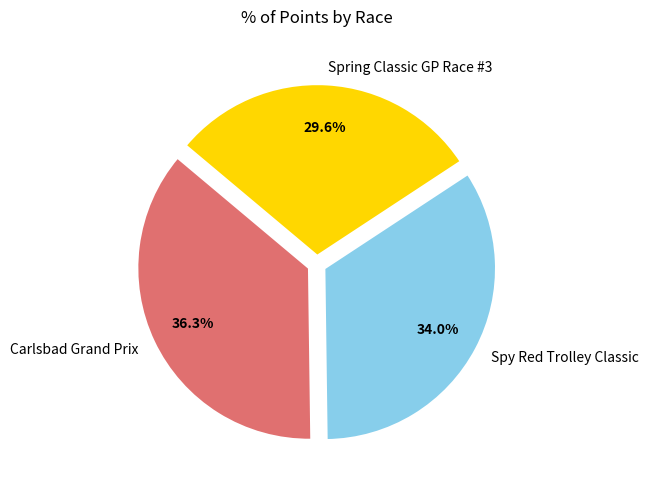

True or false: Spy Red Trolley Classic accounts for 44% of the total.

False